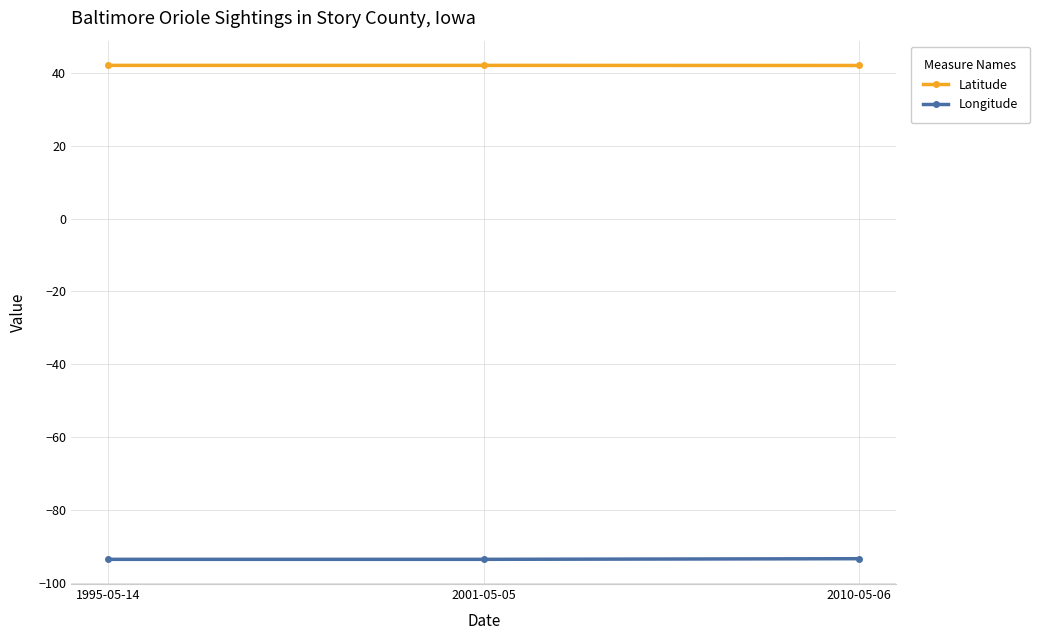

True or false: Latitude has a value of 60.3 at 1995-05-14.

False